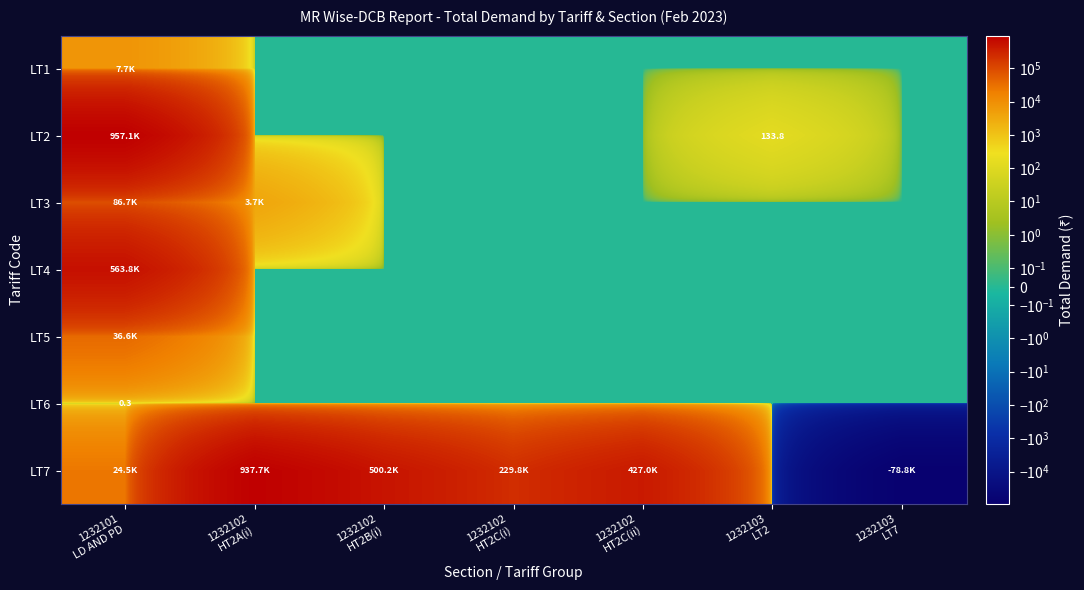

Rank the categories by LT2 value from highest to lowest.

1232101 LD AND PD, 1232103 LT2, 1232102 HT2A(i), 1232102 HT2B(i), 1232102 HT2C(i), 1232102 HT2C(ii), 1232103 LT7